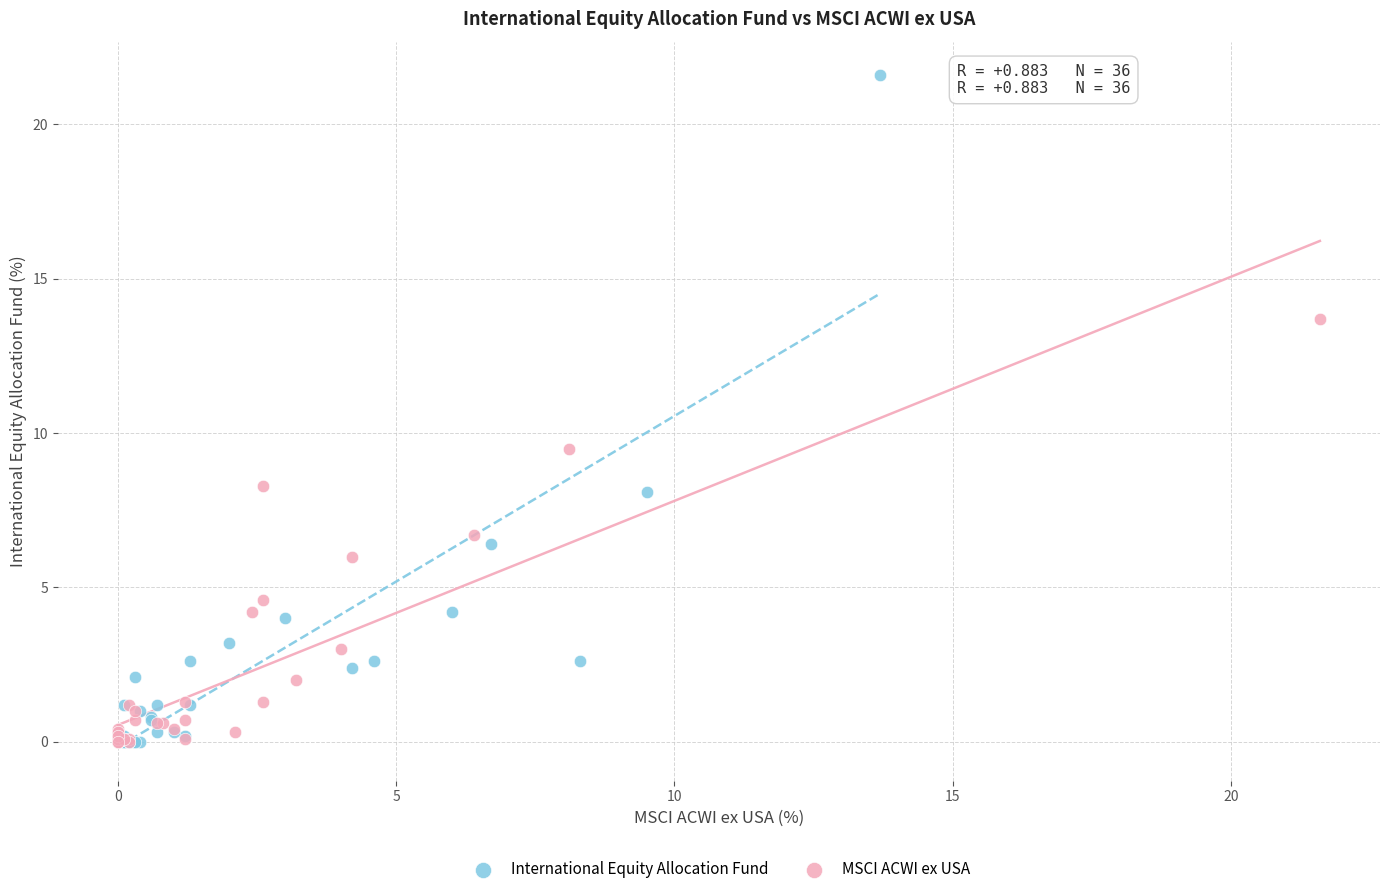

Which series reaches the maximum Y coordinate?

International Equity Allocation Fund